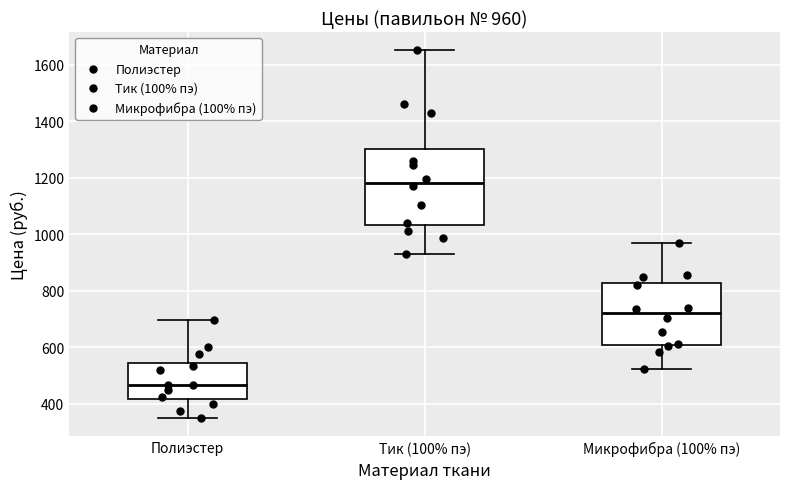

Which box's median line is the lowest?

Полиэстер